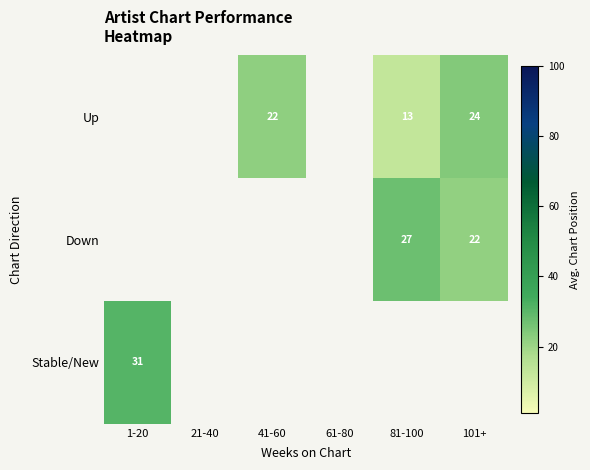

True or false: Up has a value of 17 at 101+.

False